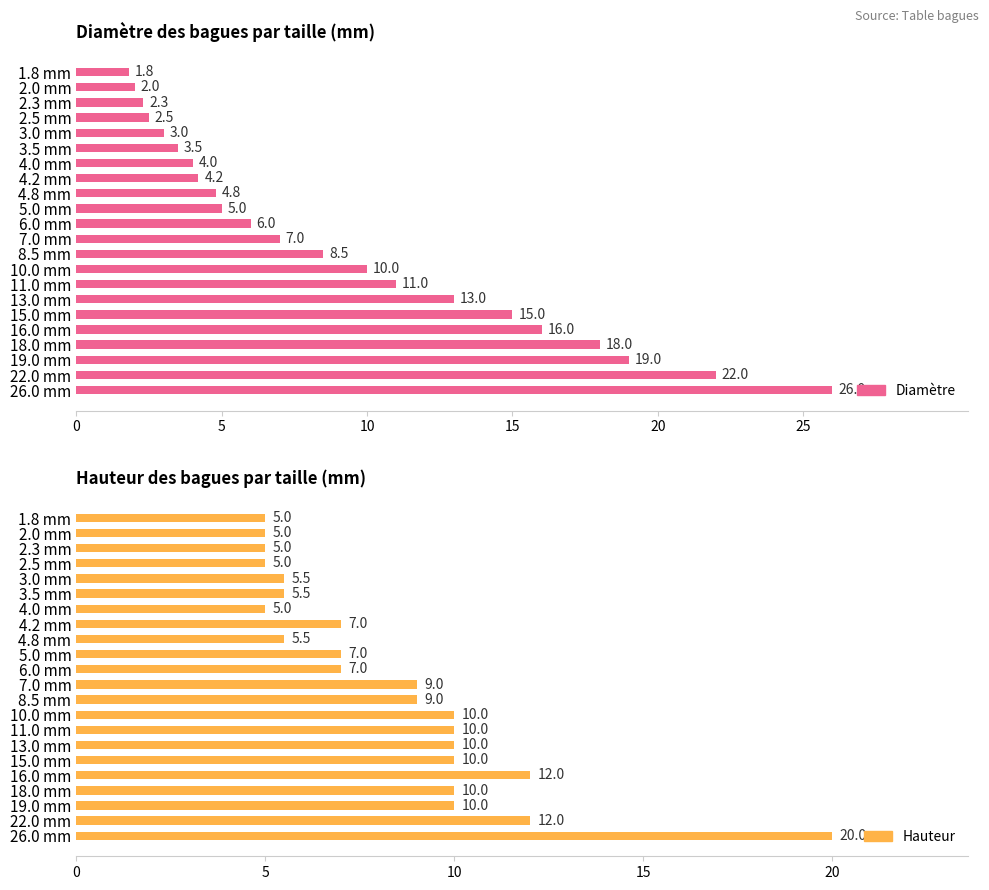

Does the chart contain stacked bars?

No